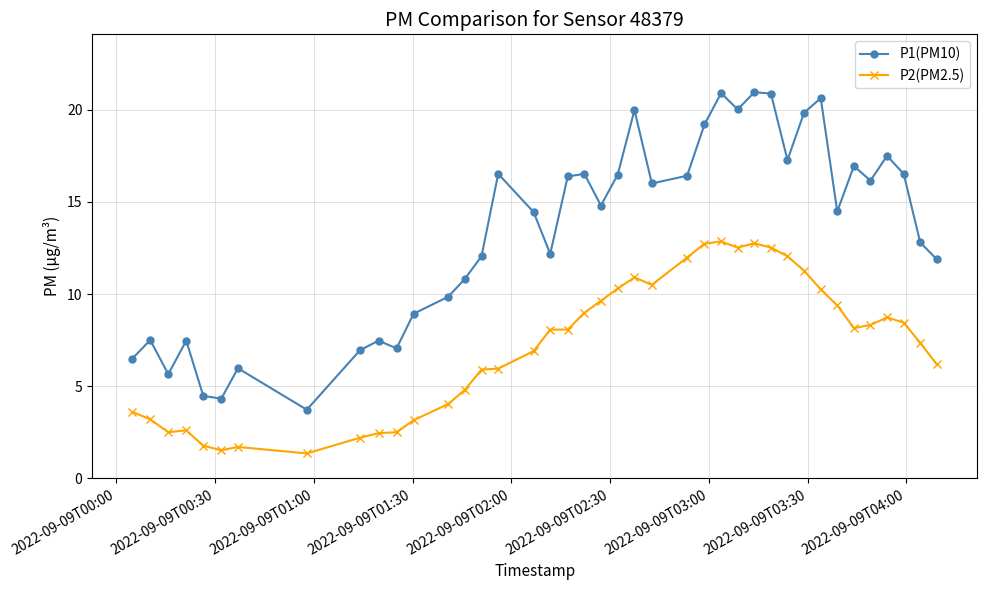

What is the value of the P2(PM2.5) point at the 15th from the left?

5.9